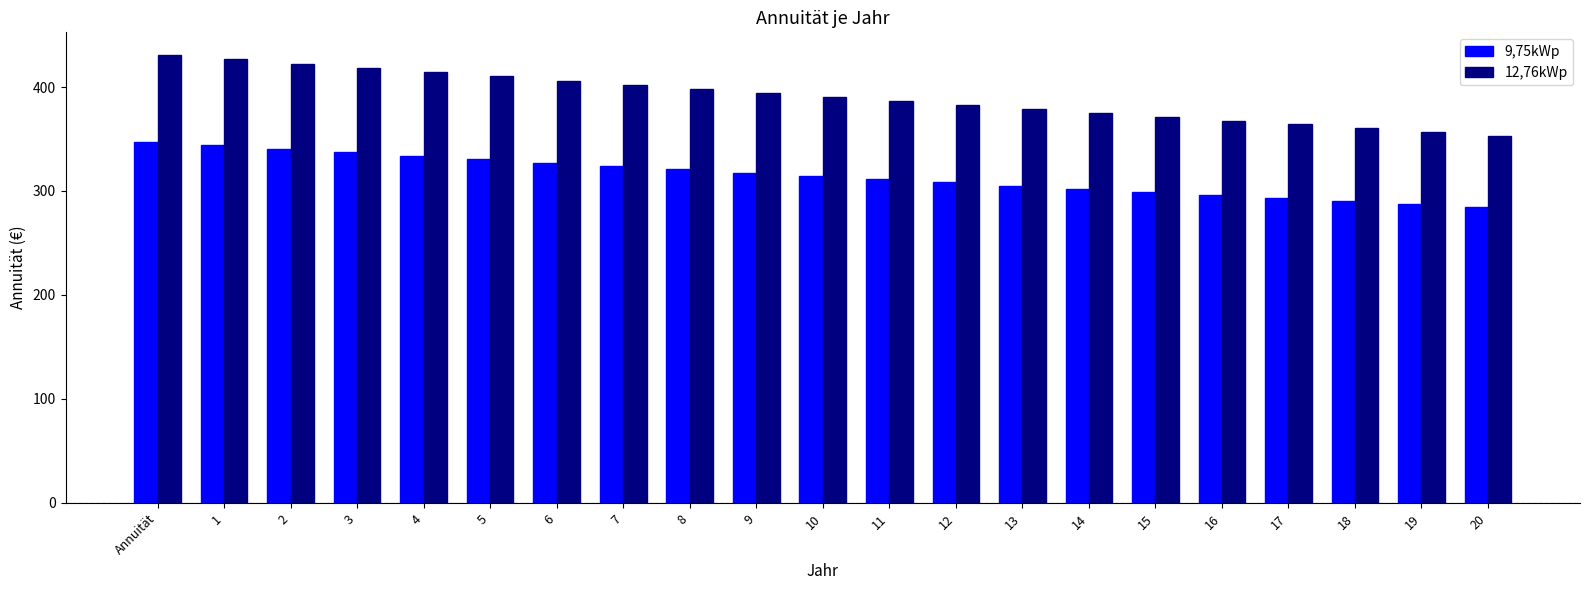

At how many categories does at least one series exceed 346?

21